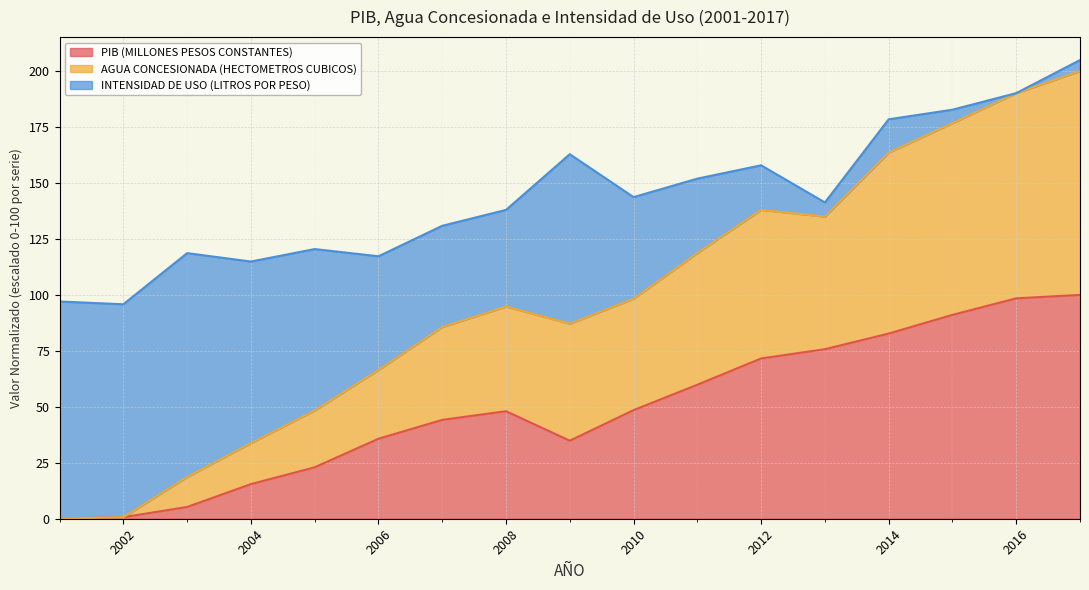

True or false: PIB (MILLONES PESOS CONSTANTES) has a value of 32.7 at 2012.

False